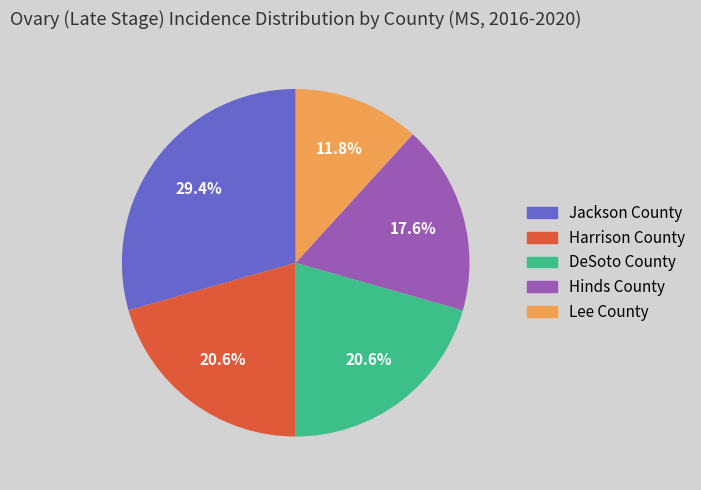

What is the largest slice in the pie chart?

Jackson County